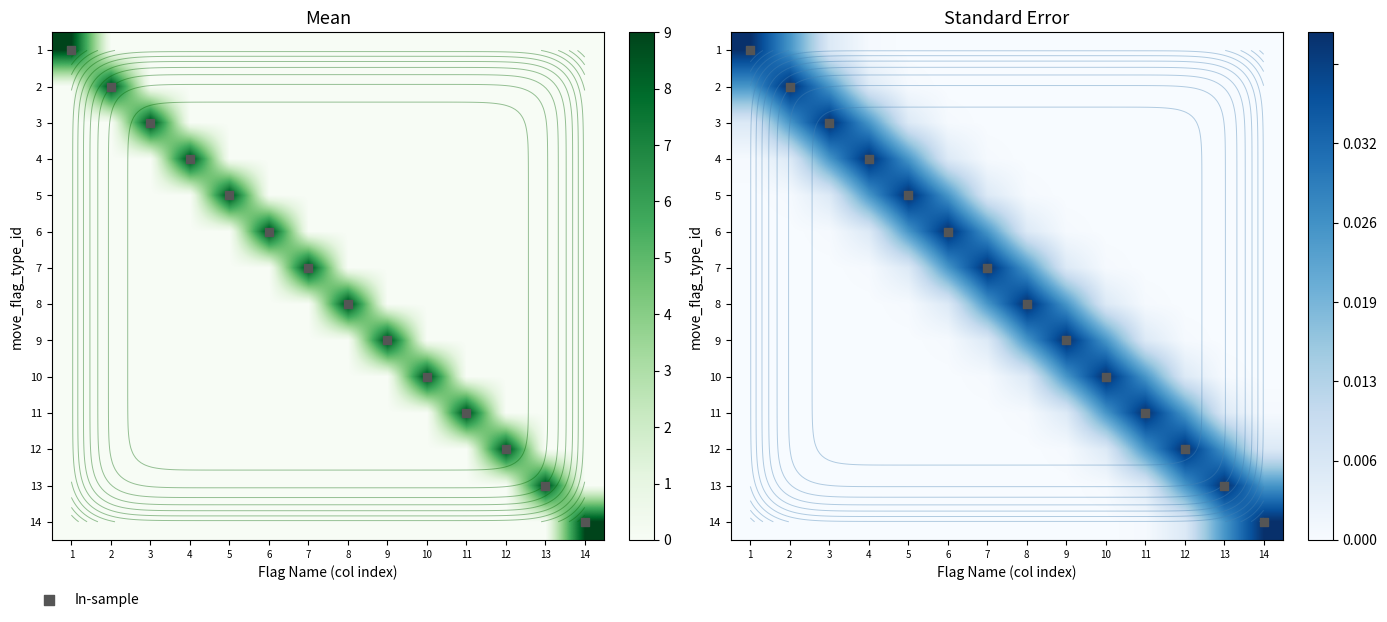

Which series has the largest total across all categories?

In-sample